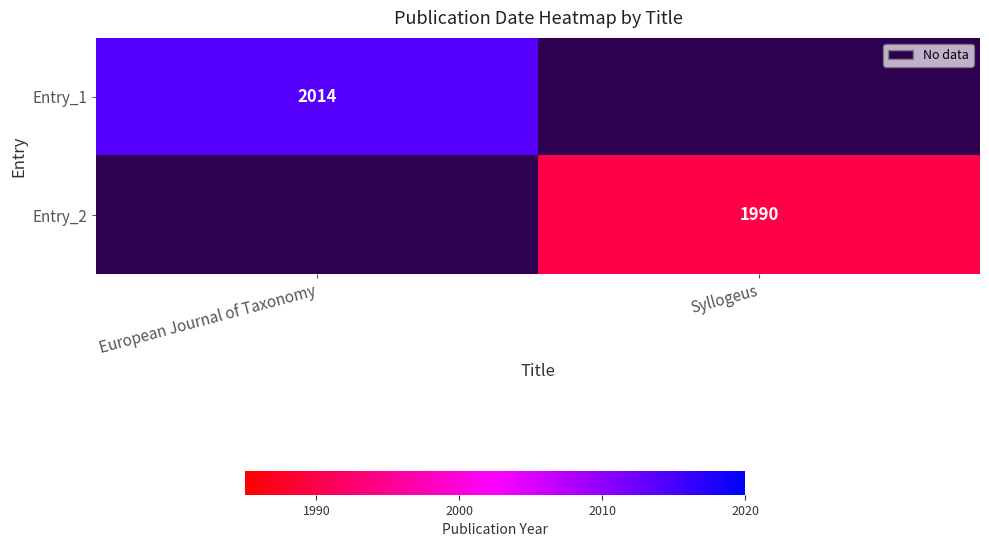

Is the value of Entry_2 at Syllogeus greater than the value of Entry_1 at European Journal of Taxonomy?

No